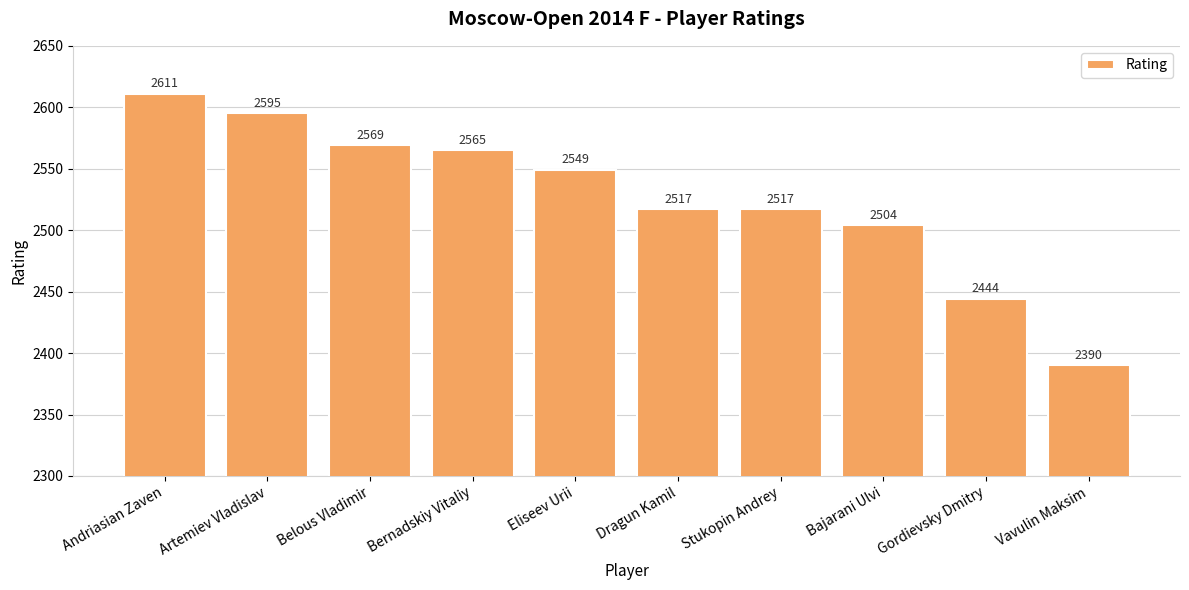

Reading right to left, what are all the values shown in this chart?

Vavulin Maksim=2390	Gordievsky Dmitry=2444	Bajarani Ulvi=2504	Stukopin Andrey=2517	Dragun Kamil=2517	Eliseev Urii=2549	Bernadskiy Vitaliy=2565	Belous Vladimir=2569	Artemiev Vladislav=2595	Andriasian Zaven=2611